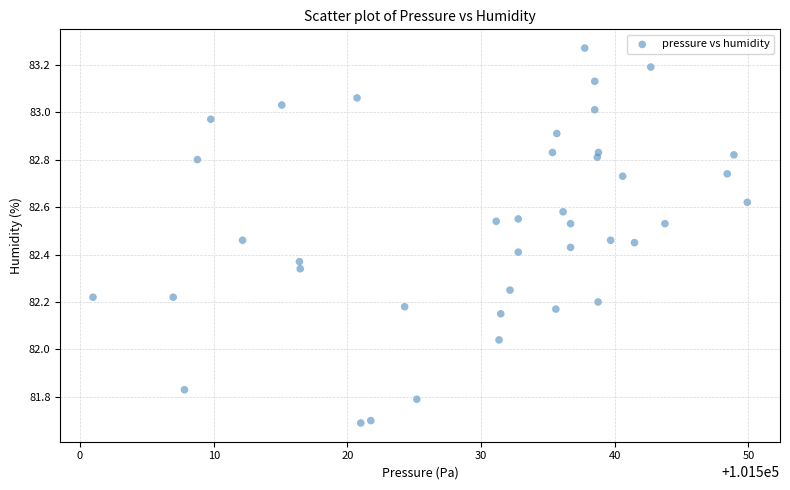

What is the range of X values (max minus min)?

48.9